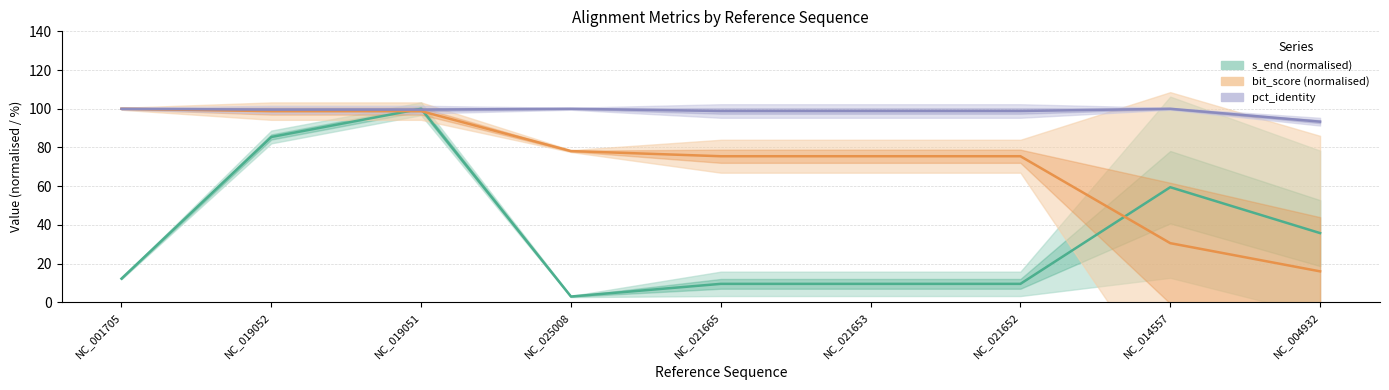

Read the pct_identity value at NC_004932.

93.3